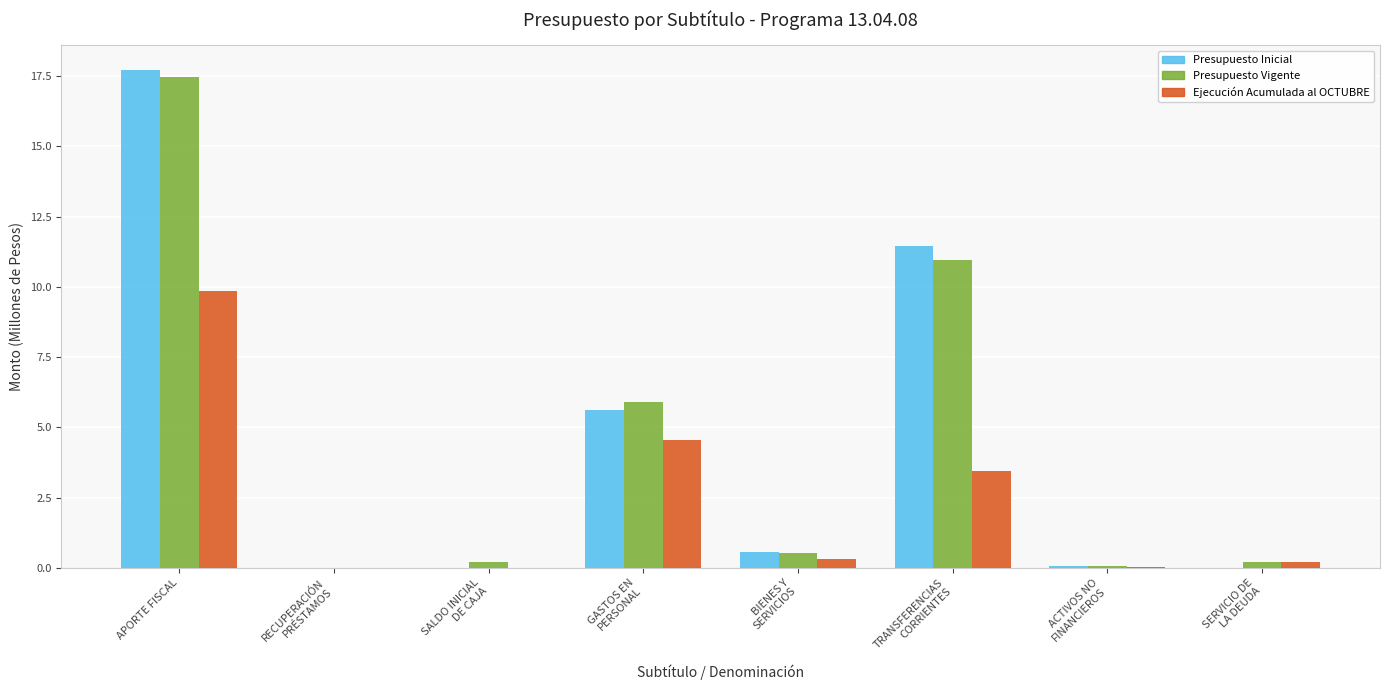

Are the bars grouped side by side (vs. stacked)?

Yes